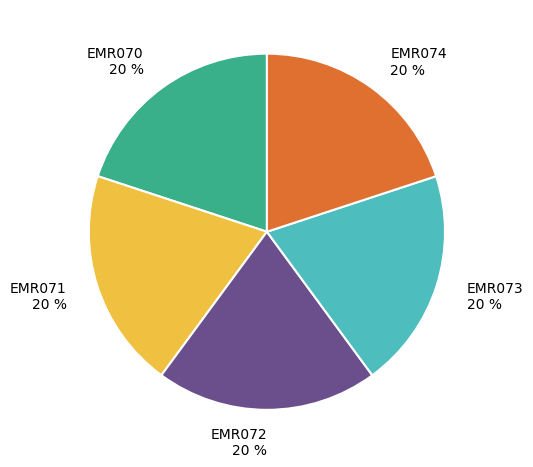

Count the number of slices in the pie.

5